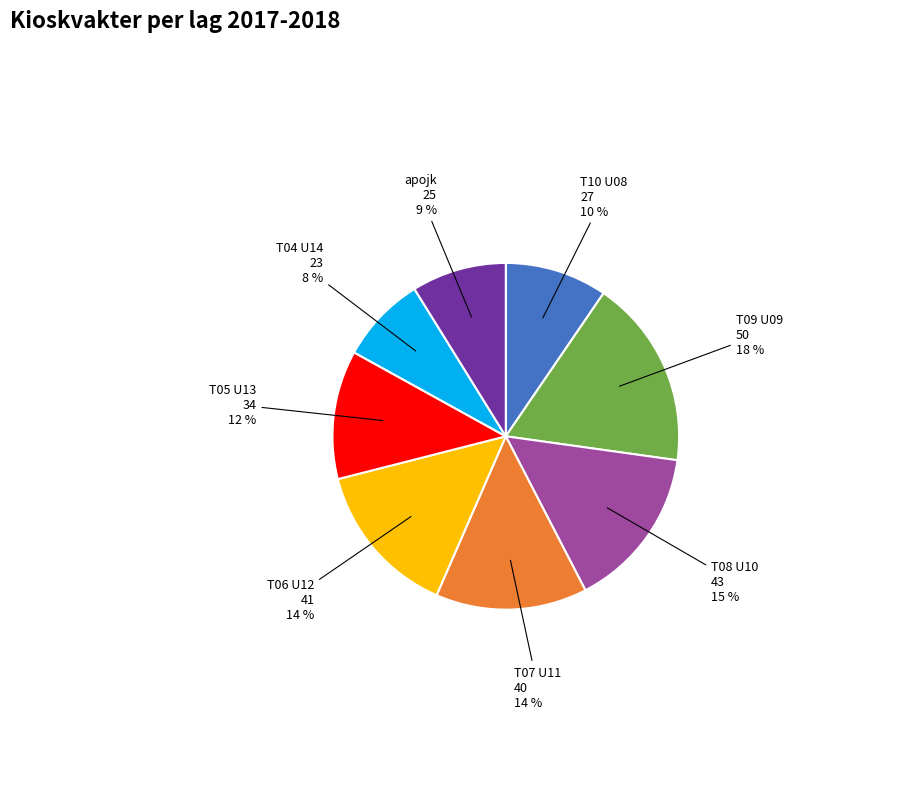

To the nearest percent, what percentage of the pie is apojk?

9%